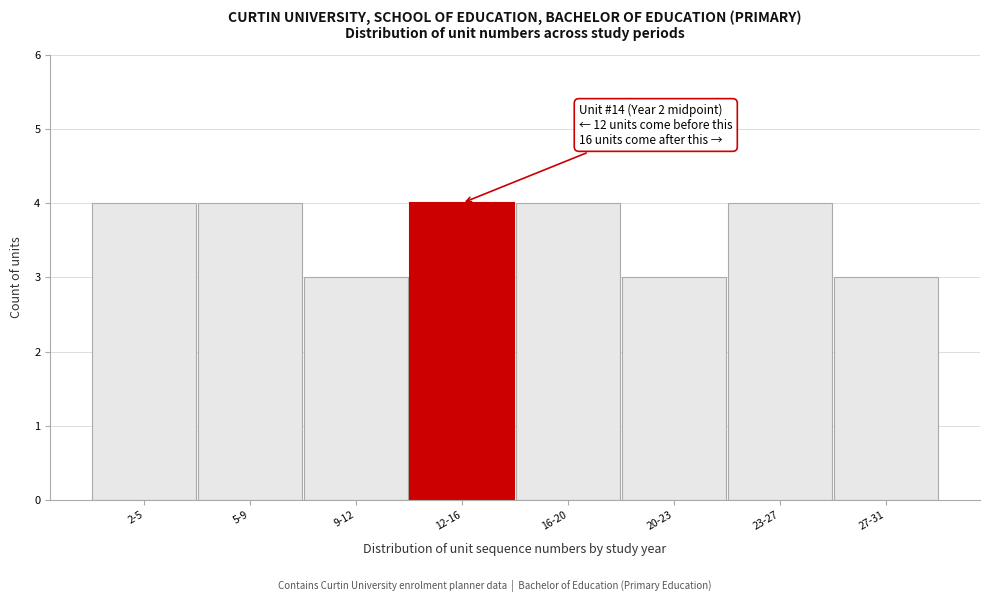

Reading left to right, what are all the values shown in this chart?

4	4	3	4	4	3	4	3